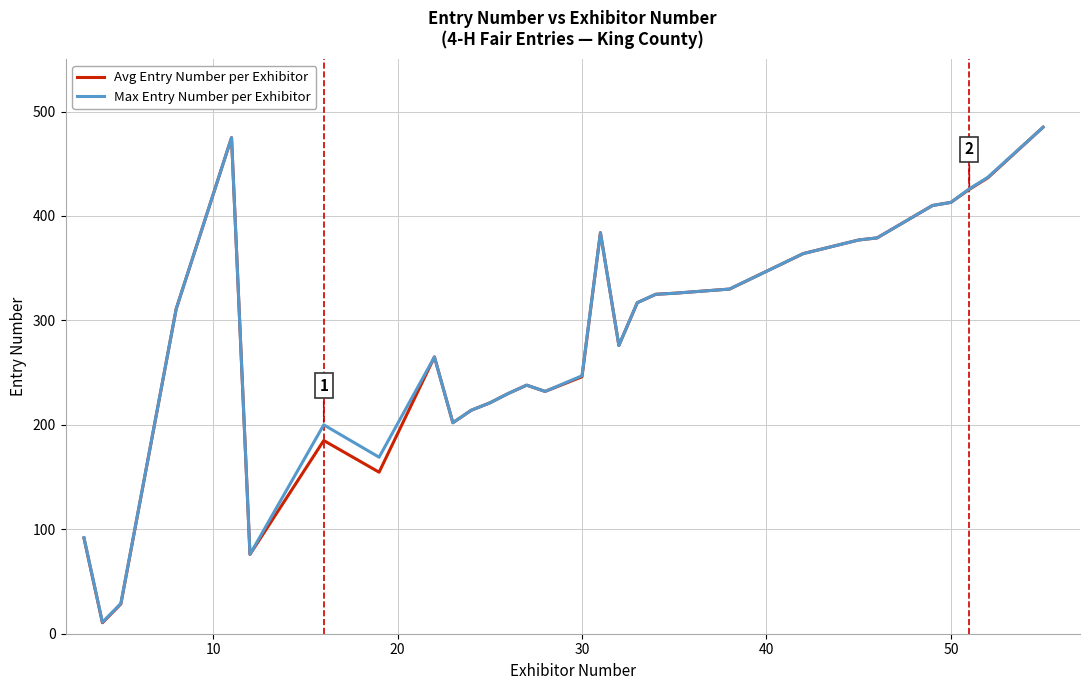

Which series has the largest range (max minus min)?

Avg Entry Number per Exhibitor